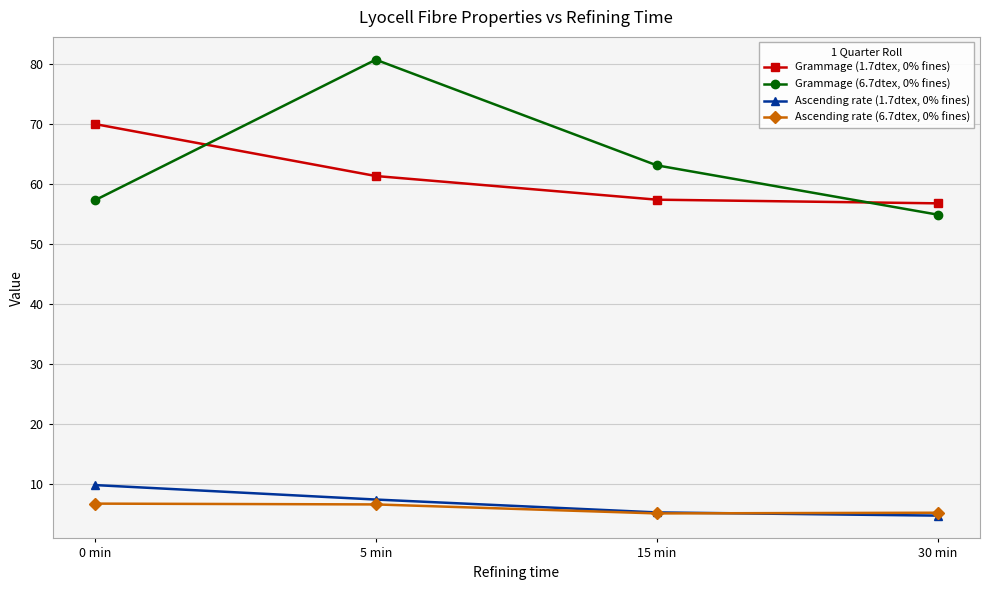

The value of Ascending rate (6.7dtex, 0% fines) at 15 min is 5.1. True or false?

True